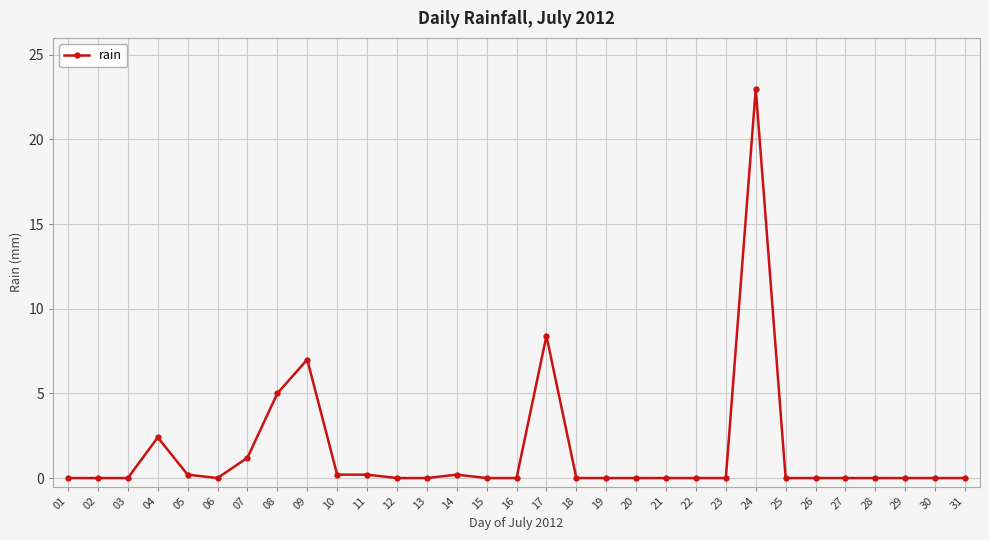

True or false: there are more than 1 points higher than both neighbors.

True